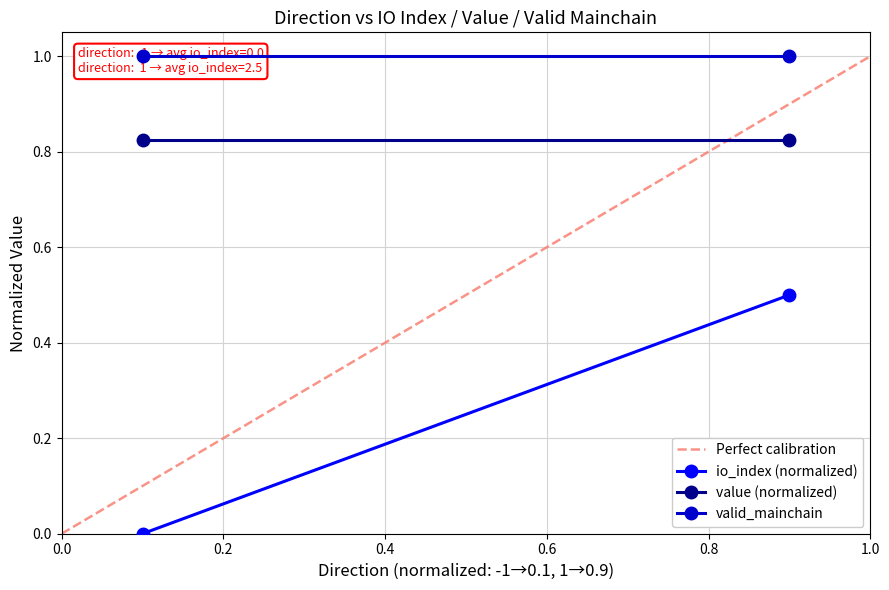

Is it true that Perfect calibration equals 0.0 at 0.0?

True